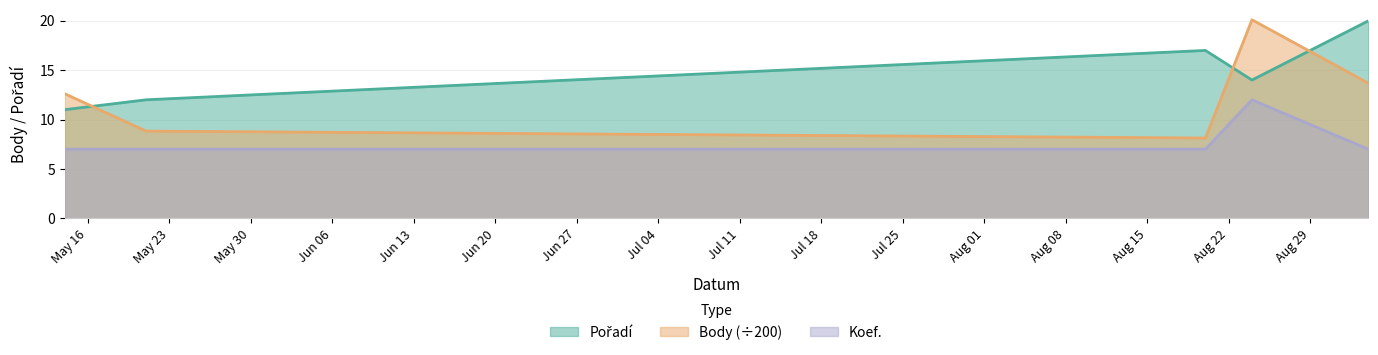

Which series ends up on top after the final intersection of Body and Pořadí?

Pořadí